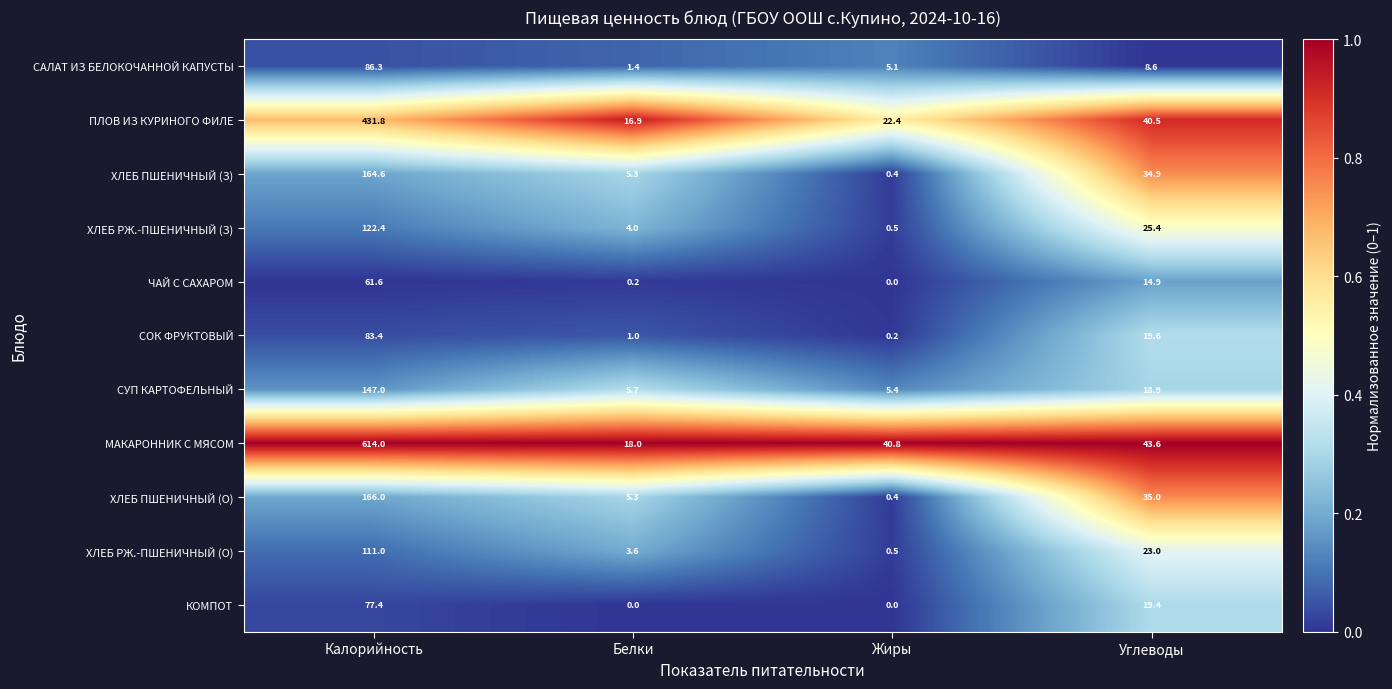

What is the difference between the second highest and minimum values in the ХЛЕБ ПШЕНИЧНЫЙ (З) series?

34.5